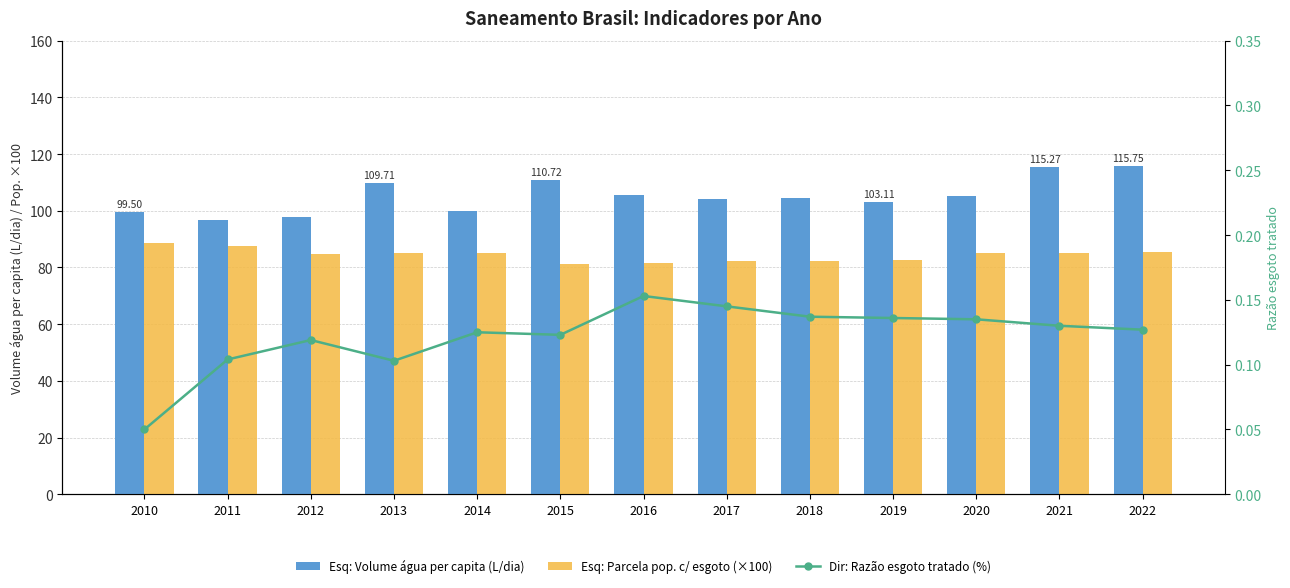

What is the difference between the second highest and second lowest values in the Esq: Parcela pop. c/ esgoto (×100) series?

5.9